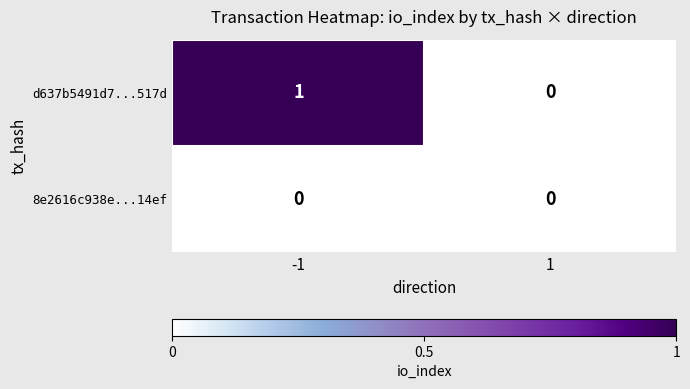

At which category is the sum across all series the highest?

-1